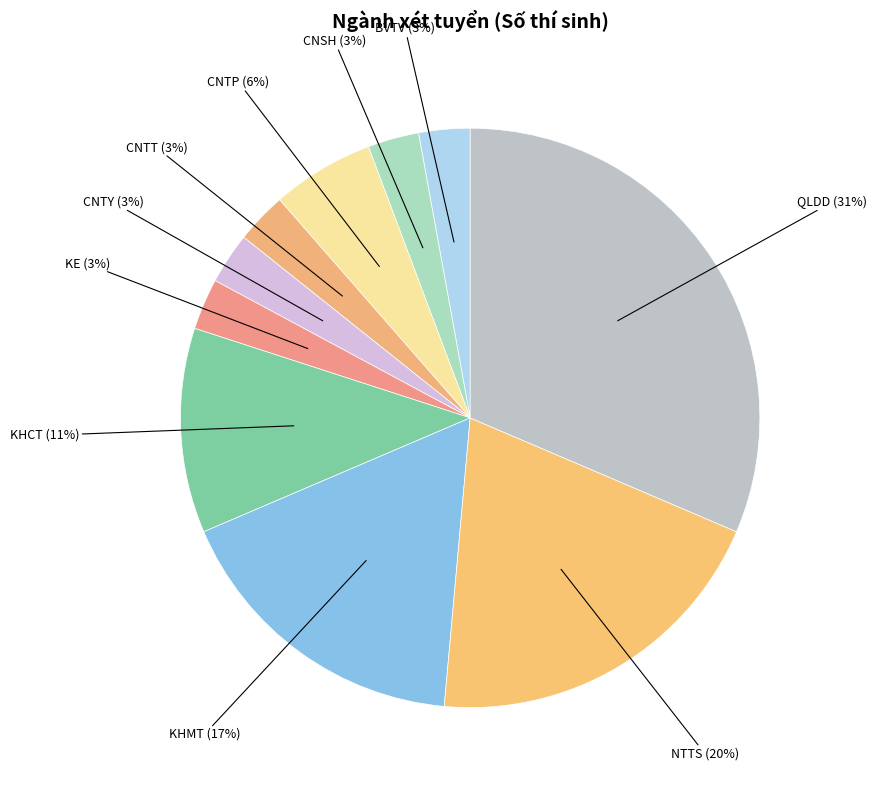

Which category has the smallest portion of the pie?

BVTV